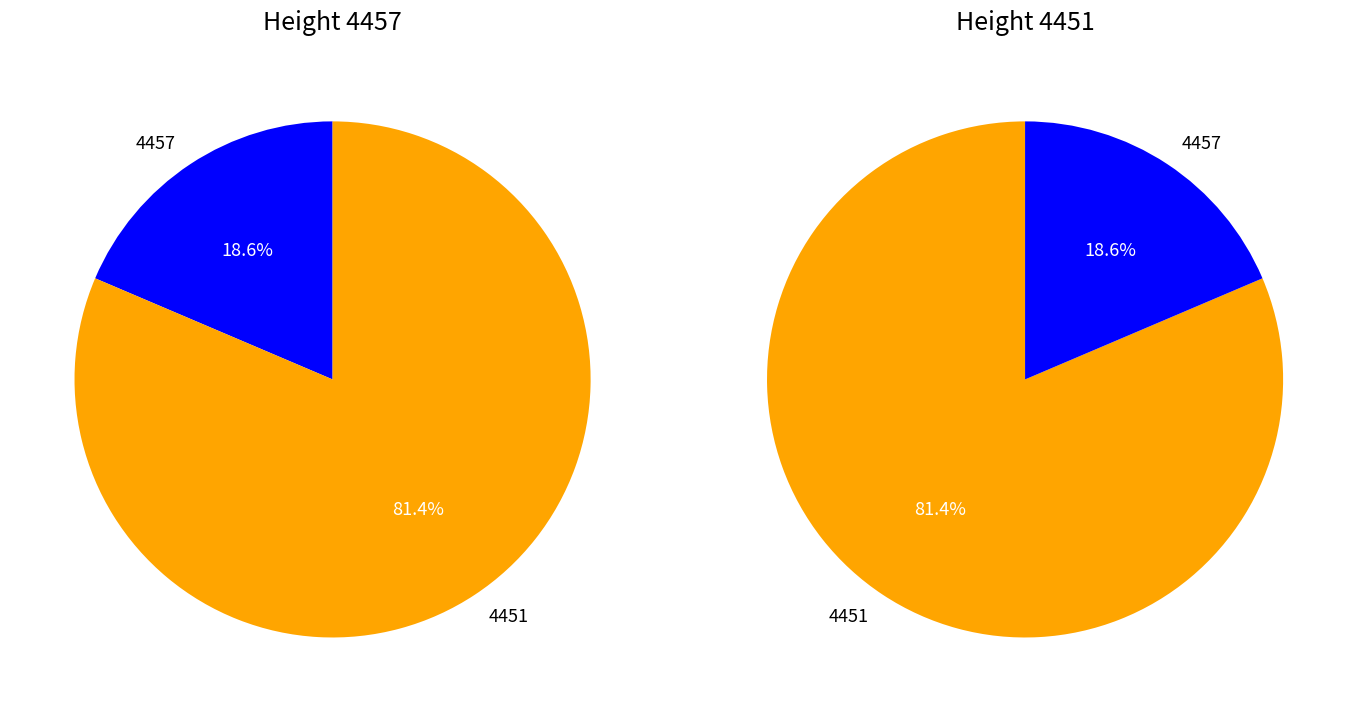

To the nearest percent, what portion does 4457 represent?

19%